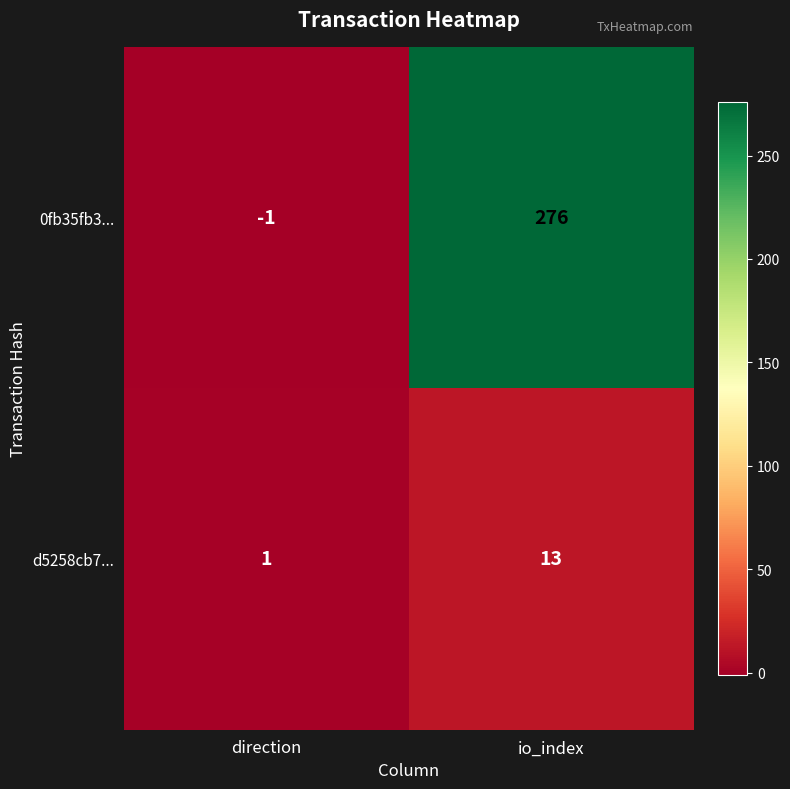

True or false: d5258cb7... has a value of 4 at io_index.

False